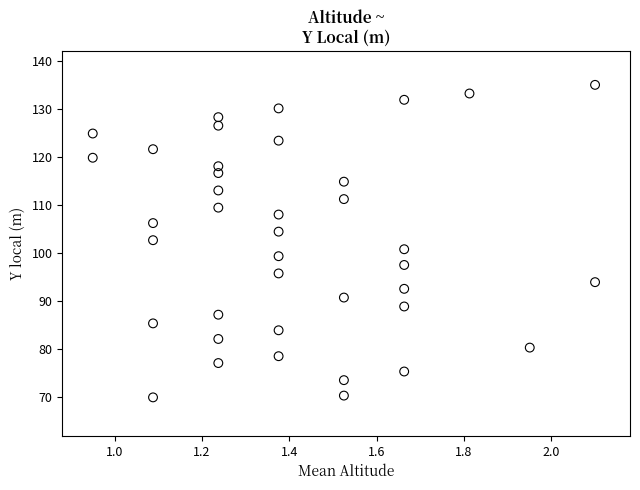

What is the range of X values (max minus min)?

1.2